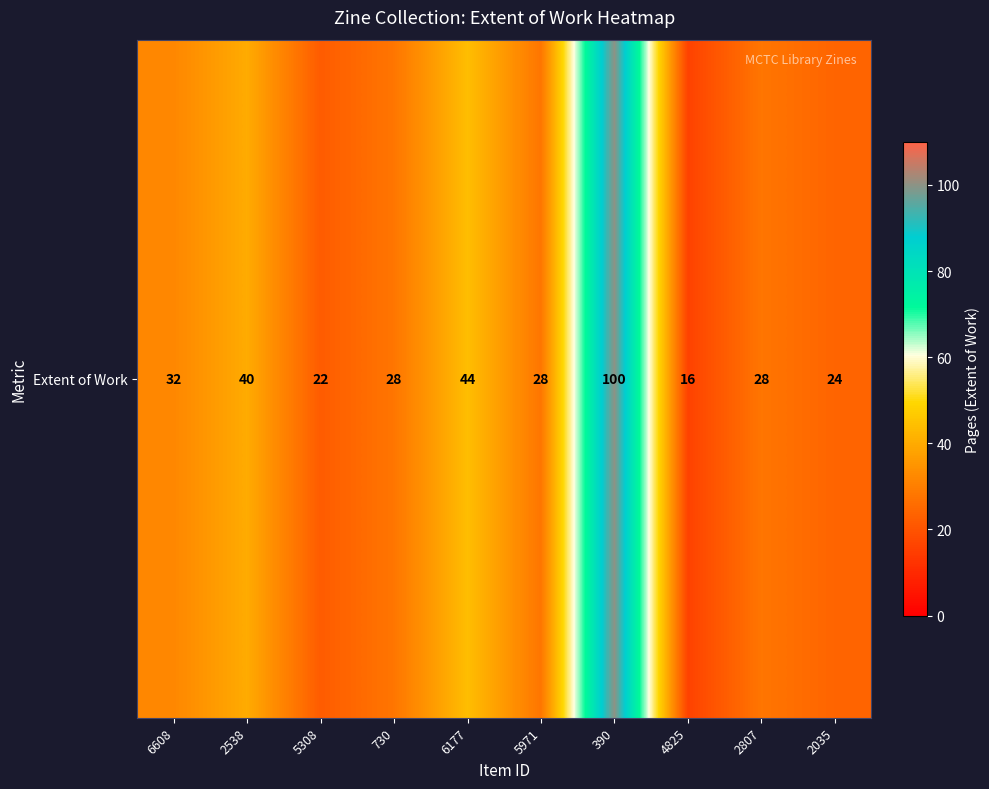

What is the smallest value displayed?

16